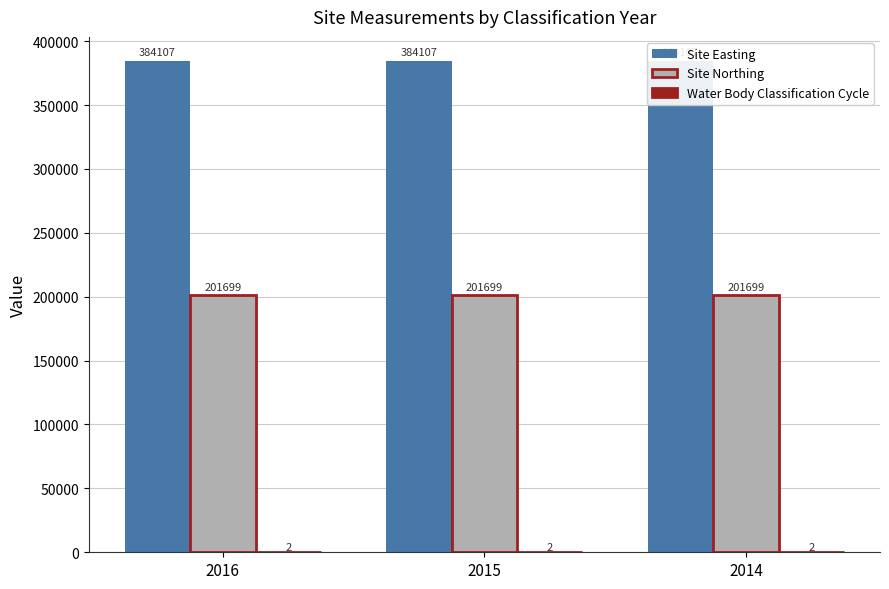

True or false: Water Body Classification Cycle has a value of 2 at 2014.

True